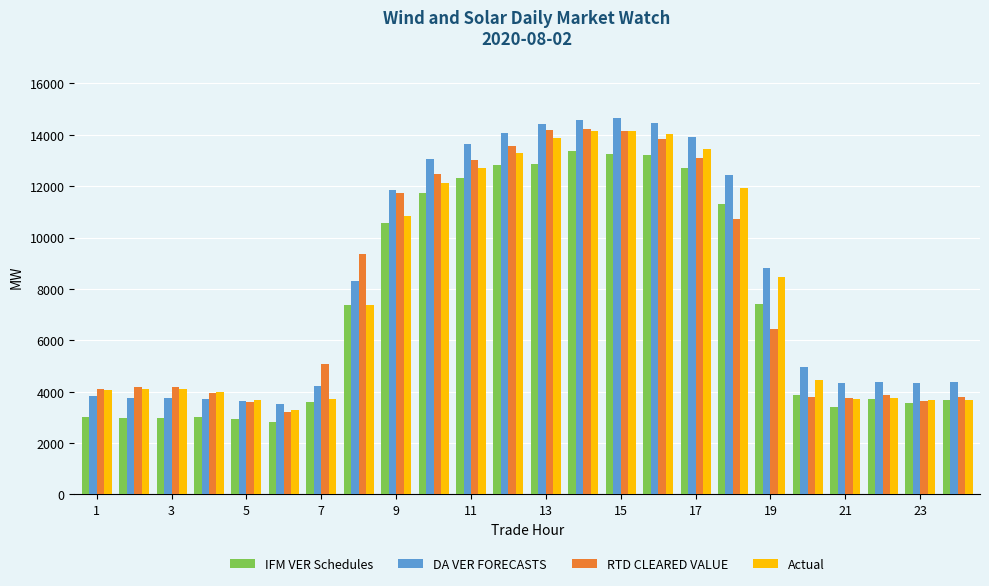

What is the value of the Actual bar at the 19th from the left?

8466.5